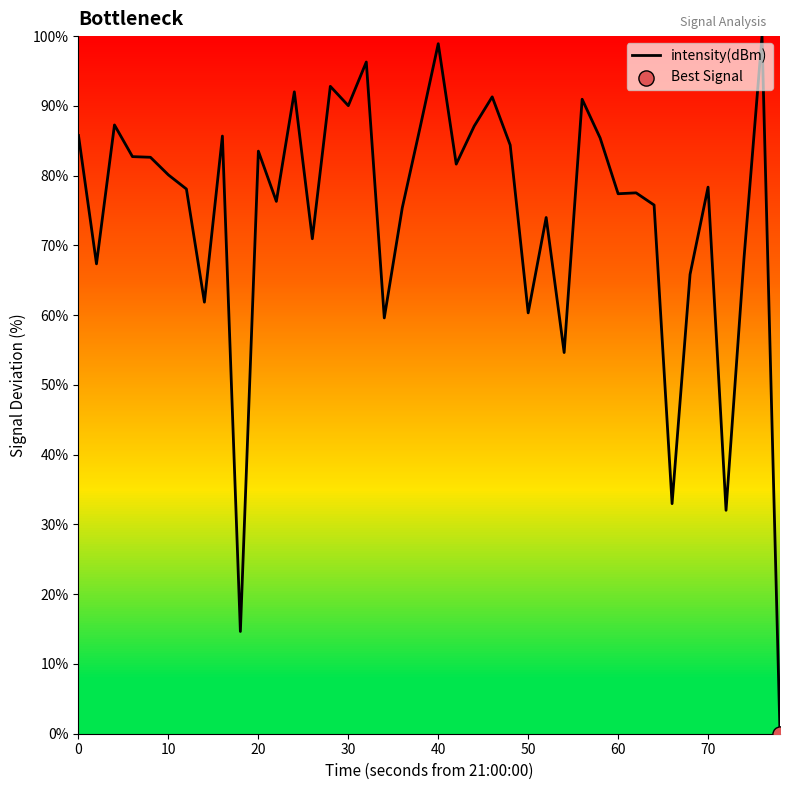

What is the difference between the maximum and minimum values?

100.0